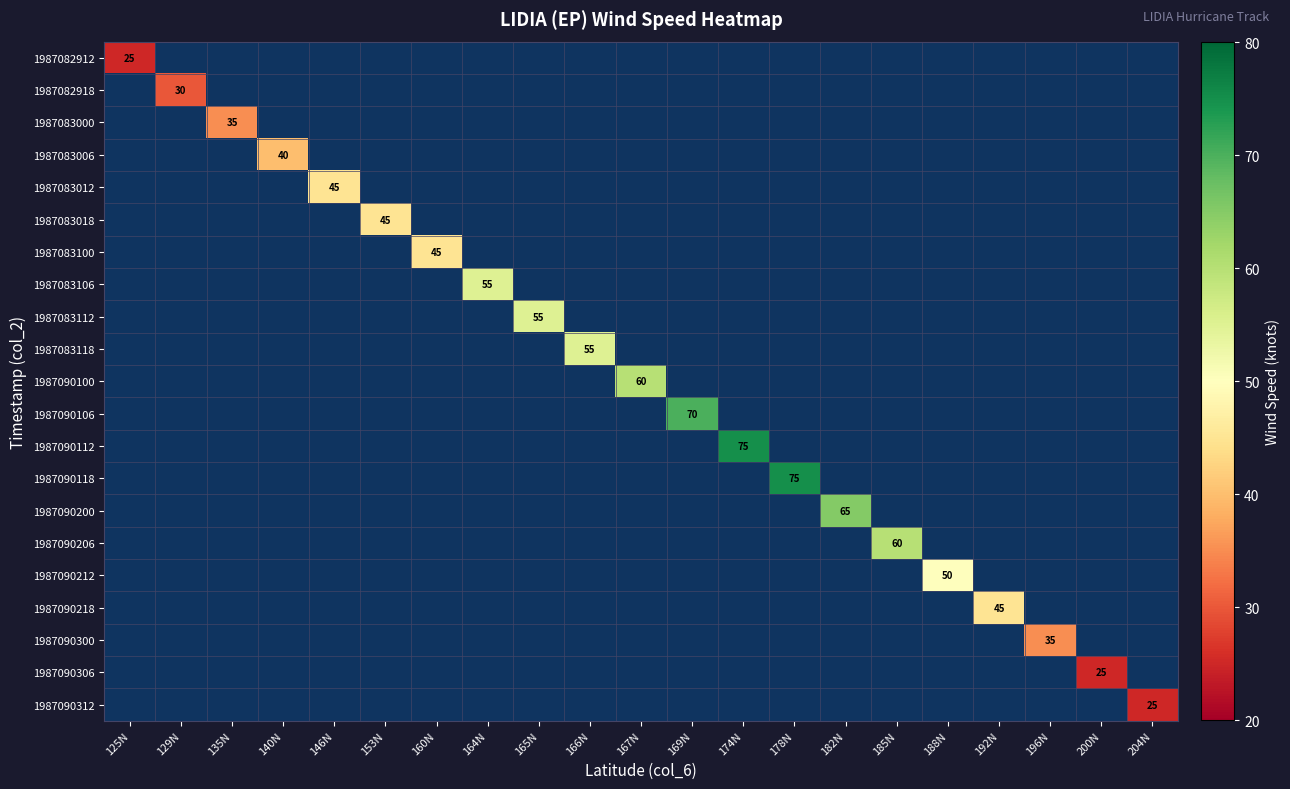

The 1987083012 series shows 11 at 146N. True or false?

False